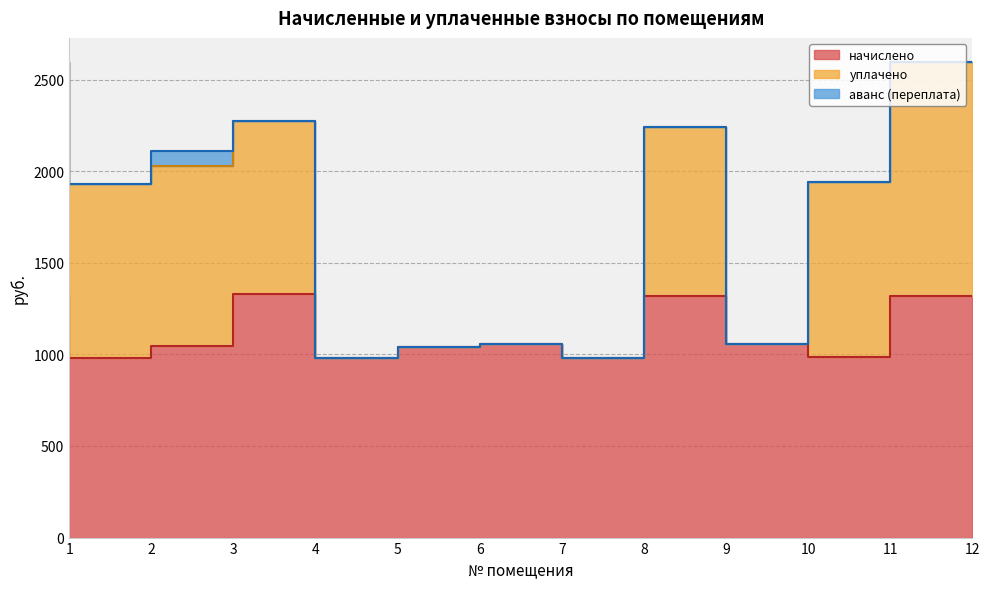

What is the approximate value of уплачено at 11?

1938.2